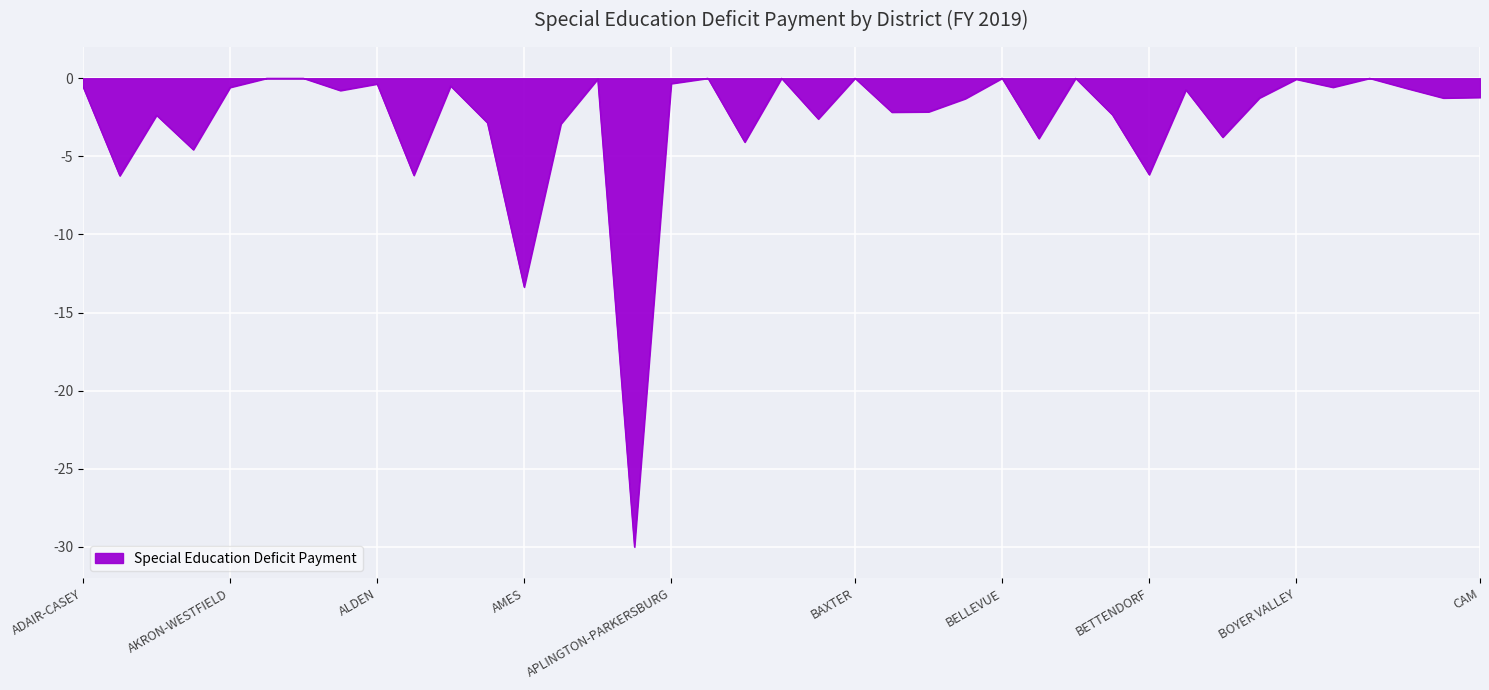

What is the difference between the second highest and second lowest values?

13.4